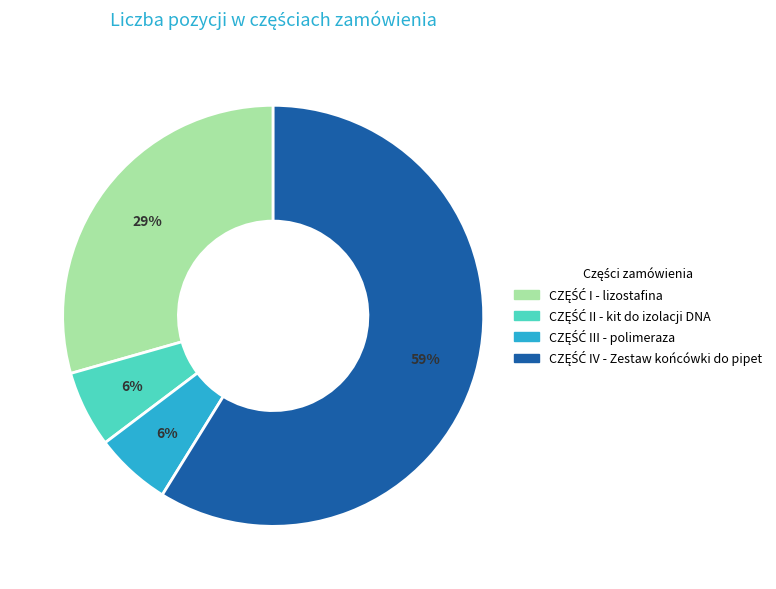

To the nearest percent, what is the average slice percentage?

25%